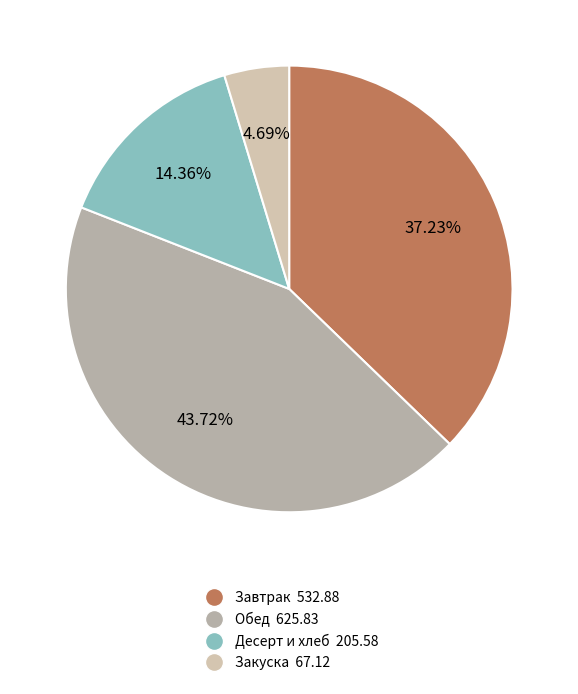

Is there any slice that represents more than half of the pie?

No